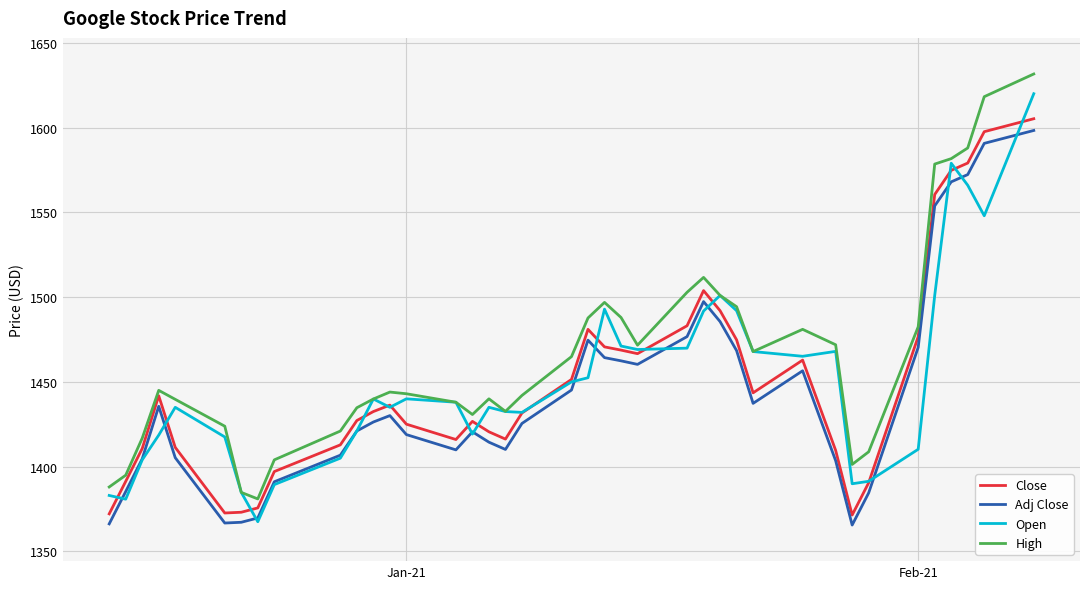

True or false: Adj Close and High intersect in this chart.

False